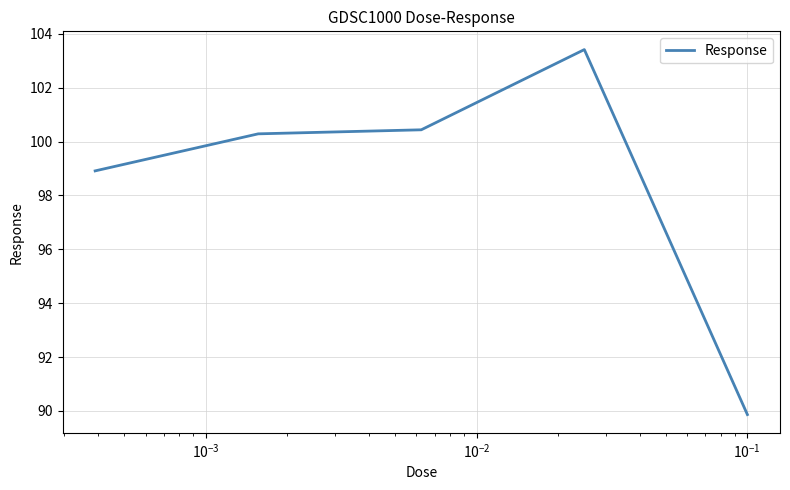

What is the difference between the maximum and minimum values?

13.5